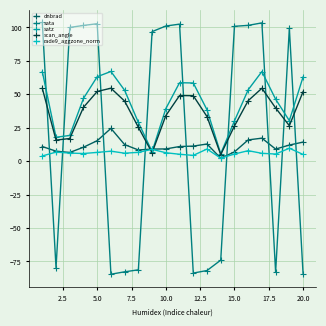

What is the difference between the maximum and minimum values in the rade9_aggzone_norm series?

7.4